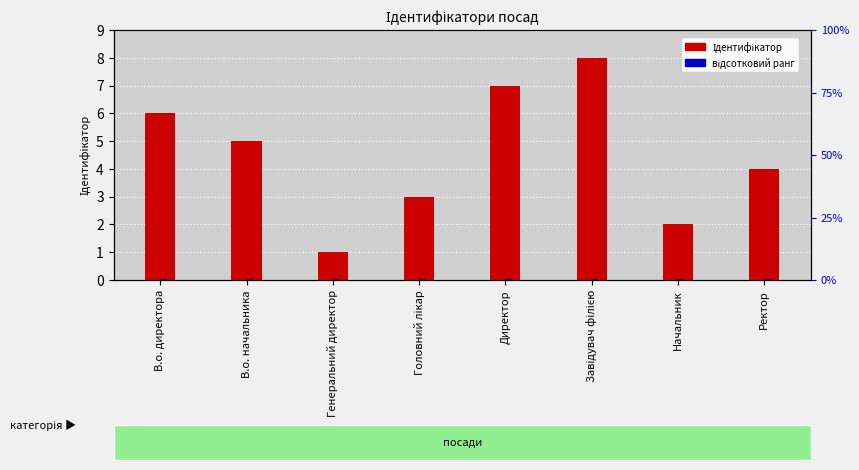

Reading left to right, what are all the values shown in this chart?

Ідентифікатор: 6.0	5.0	1.0	3.0	7.0	8.0	2.0	4.0
відсотковий ранг: 0.3	0.3	0.3	0.3	0.3	0.3	0.3	0.3